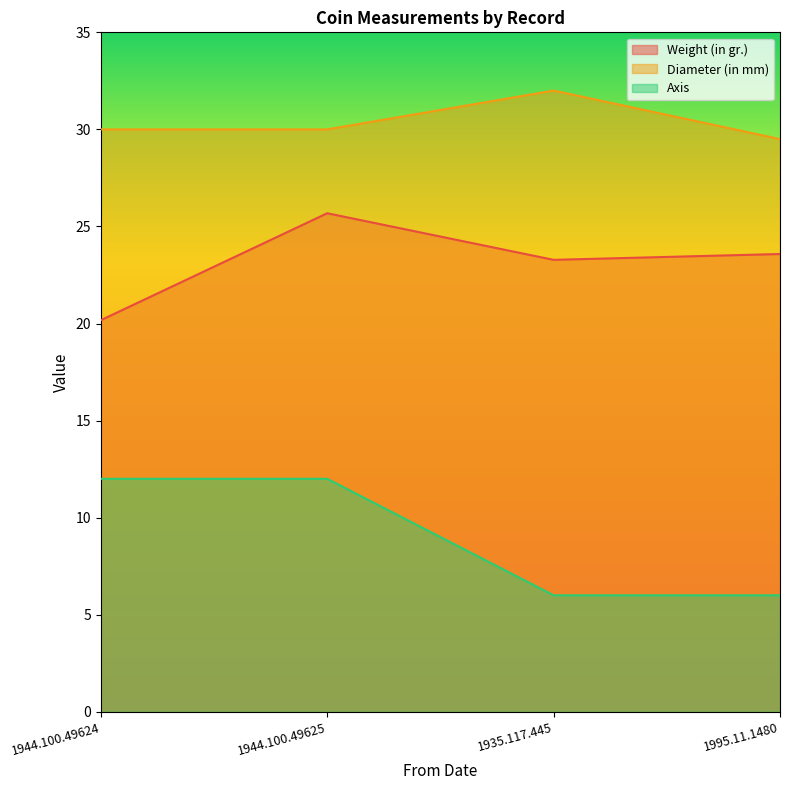

What position from the left is 1995.11.1480?

4